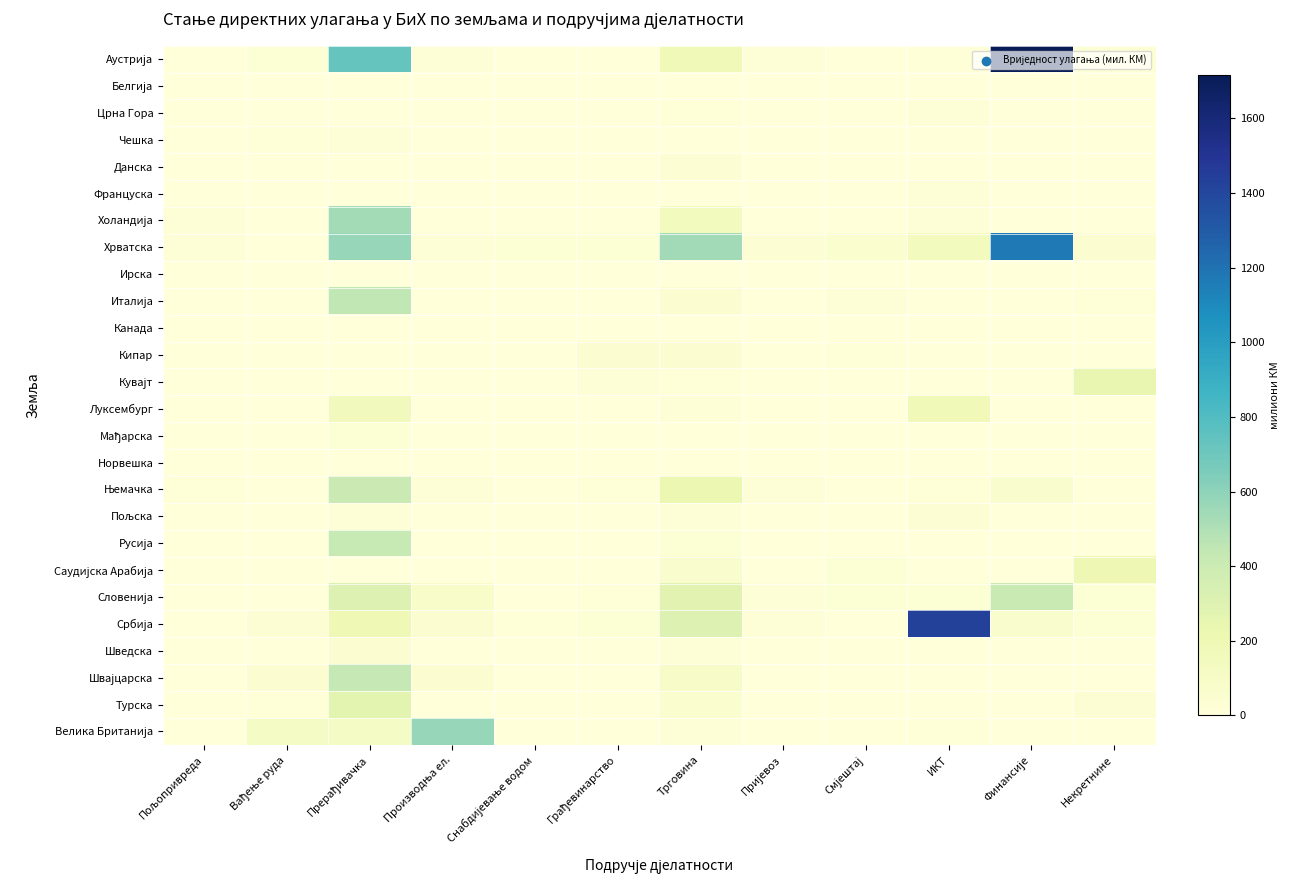

Between Пријевоз and Некретнине, which is larger?

Некретнине